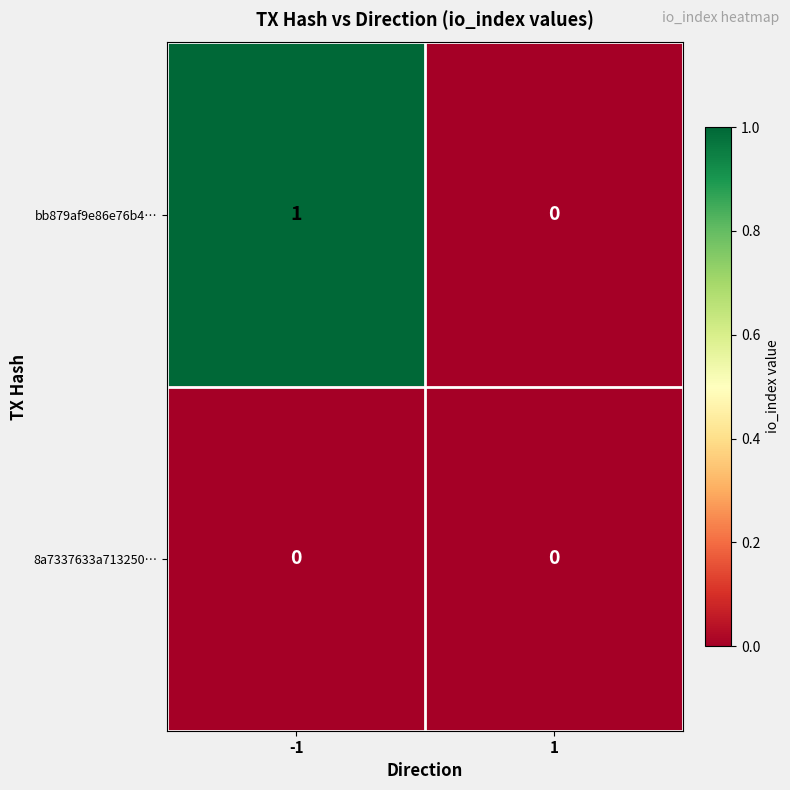

Is the value of bb879af9e86e76b4… at -1 greater than the value of 8a7337633a713250… at -1?

Yes